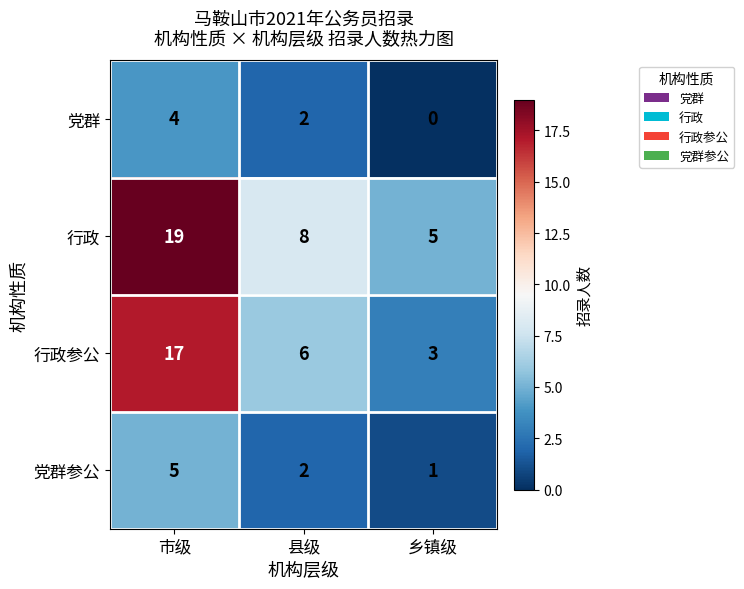

Which category has the lowest value across all series?

乡镇级